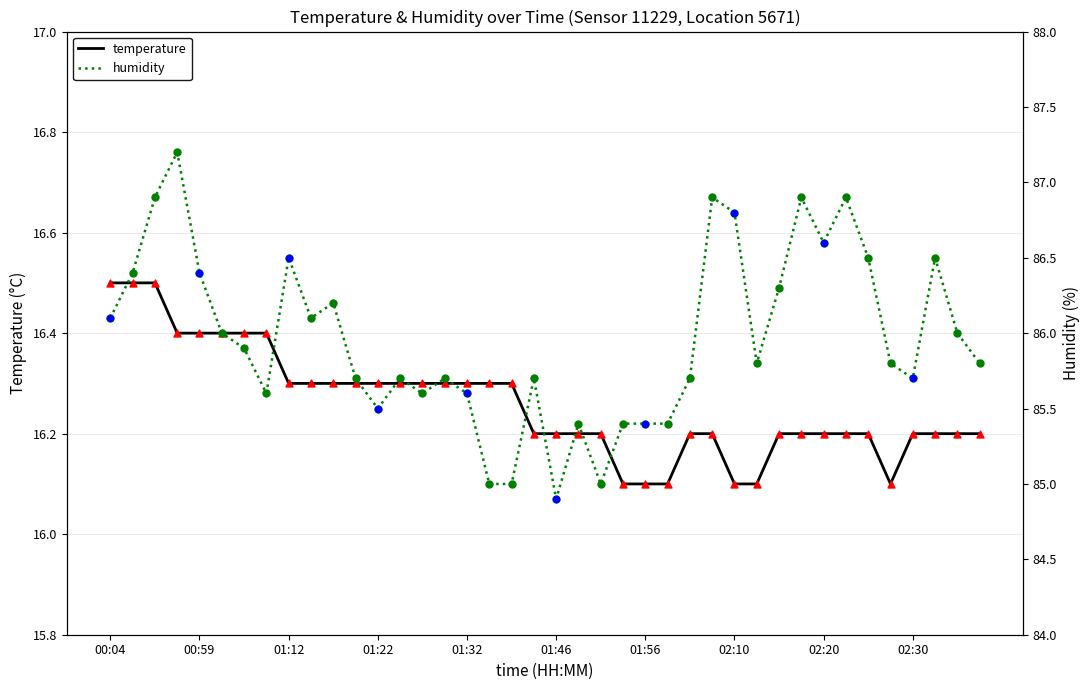

Which series reaches the maximum Y coordinate?

humidity